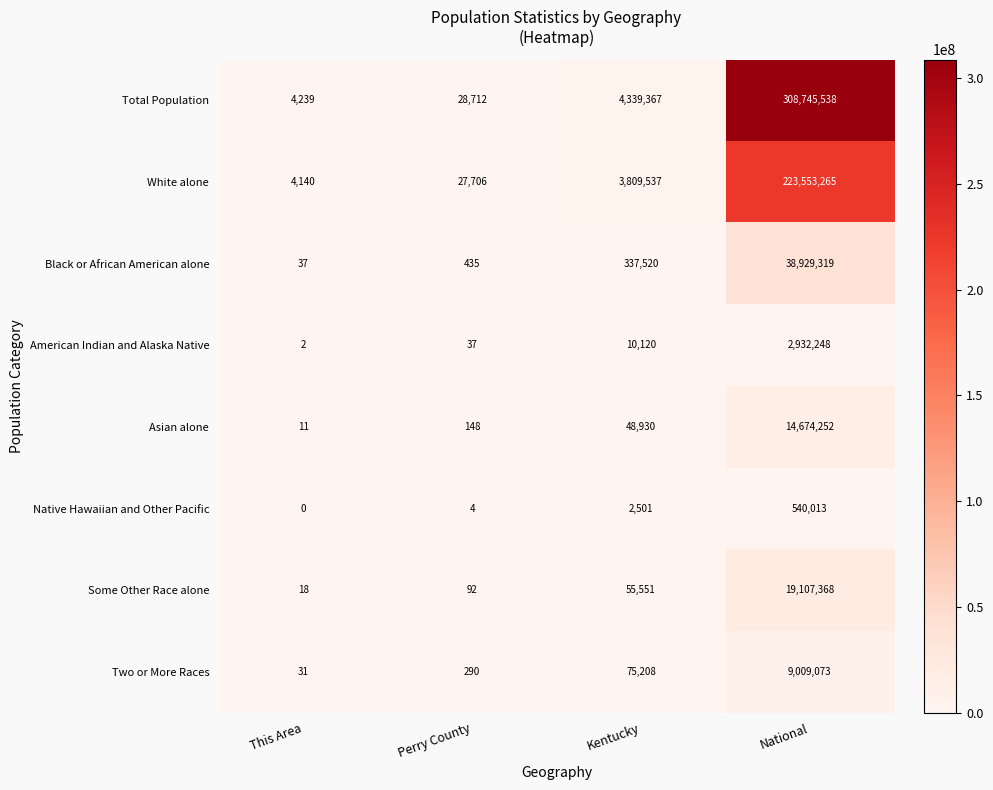

Which series has the widest spread of values?

Total Population